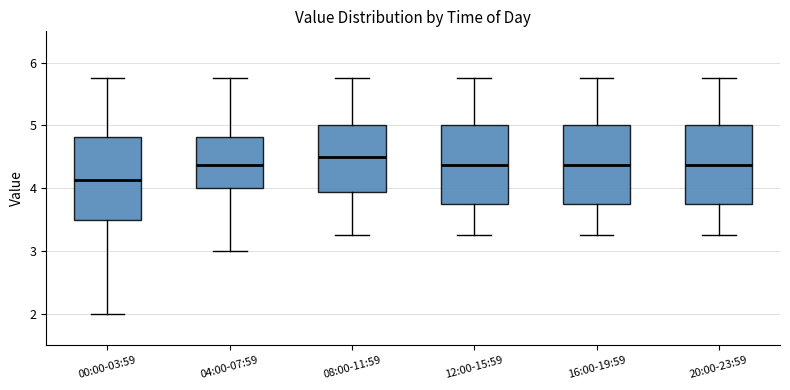

Reading left to right, transcribe this box plot: for each box, give where its median line is, the range the box spans, and where its two whiskers end, as read against the y-axis. The values are not printed on the chart, so give them approximately, as read against the axis.

00:00-03:59: median 4.1, box 3.5 to 4.8, whiskers 2.0 to 5.8
04:00-07:59: median 4.4, box 4.0 to 4.8, whiskers 3.0 to 5.8
08:00-11:59: median 4.5, box 3.9 to 5.0, whiskers 3.3 to 5.8
12:00-15:59: median 4.4, box 3.8 to 5.0, whiskers 3.3 to 5.8
16:00-19:59: median 4.4, box 3.8 to 5.0, whiskers 3.3 to 5.8
20:00-23:59: median 4.4, box 3.8 to 5.0, whiskers 3.3 to 5.8